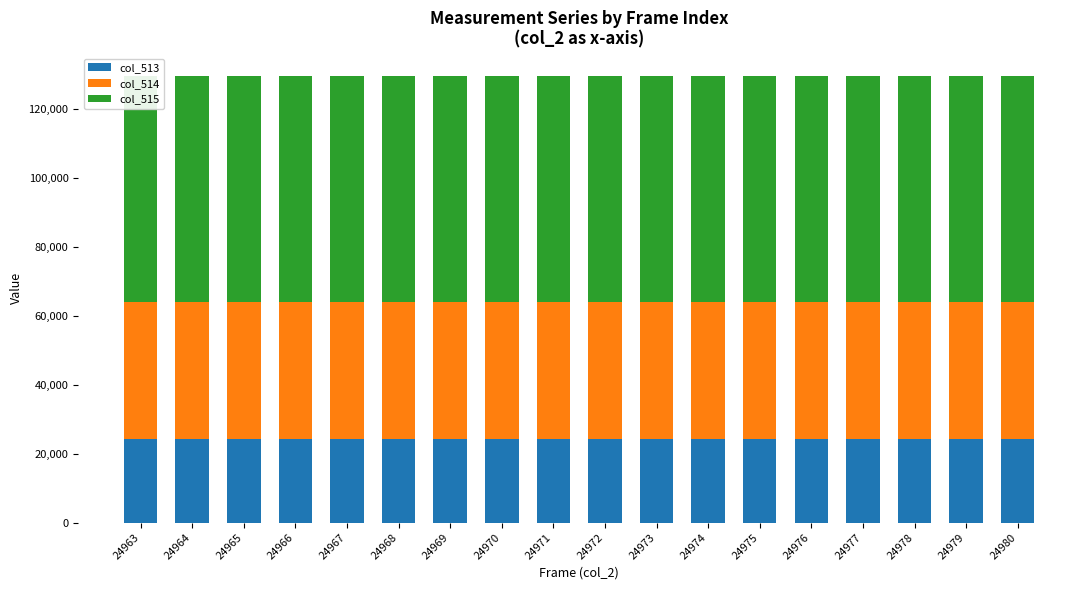

What is the spread (max minus min) of values at 24964?

41368